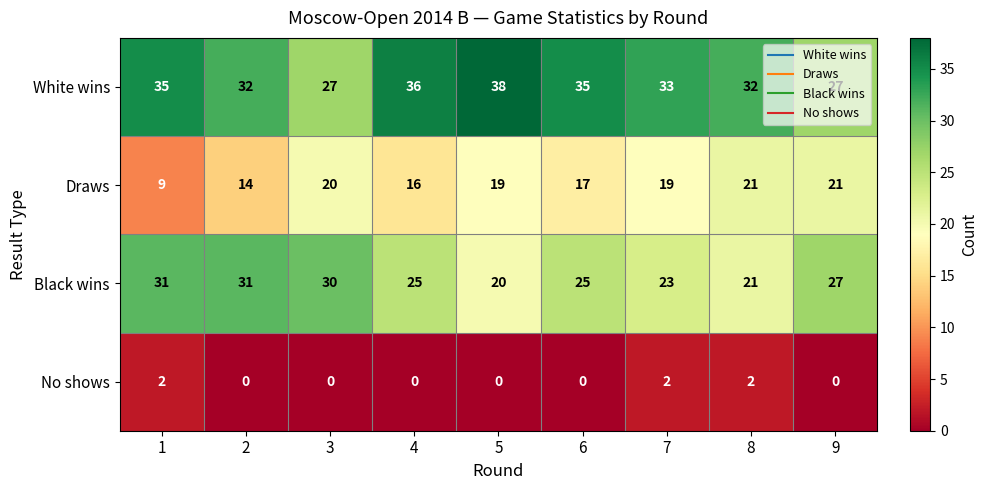

True or false: No shows has a value of 2 at 1.

True